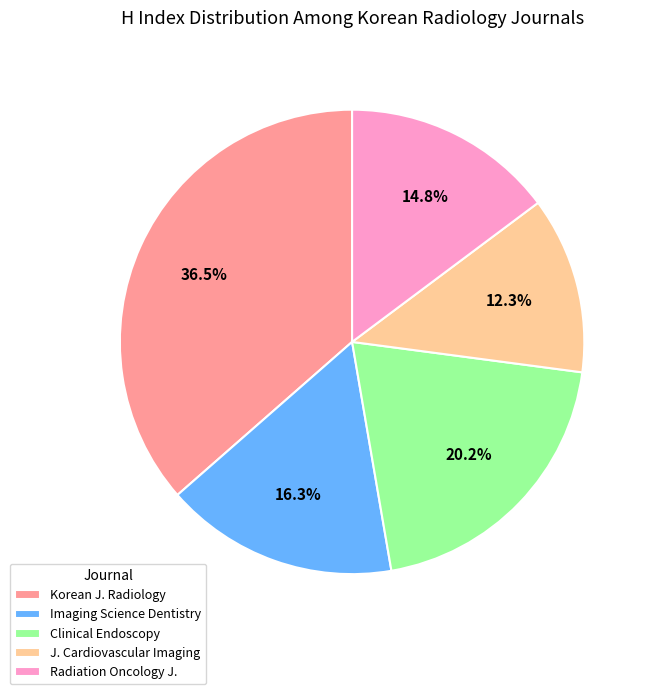

What percentage do J. Cardiovascular Imaging and Imaging Science Dentistry together represent?

28.6%